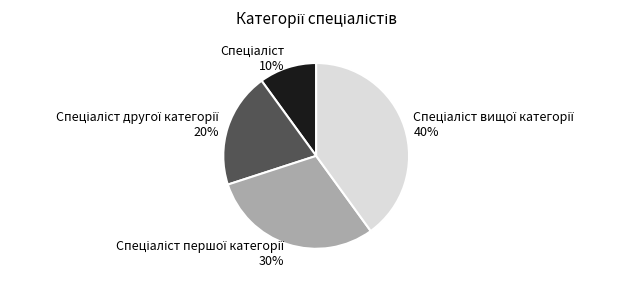

Is there any slice that represents more than half of the pie?

No